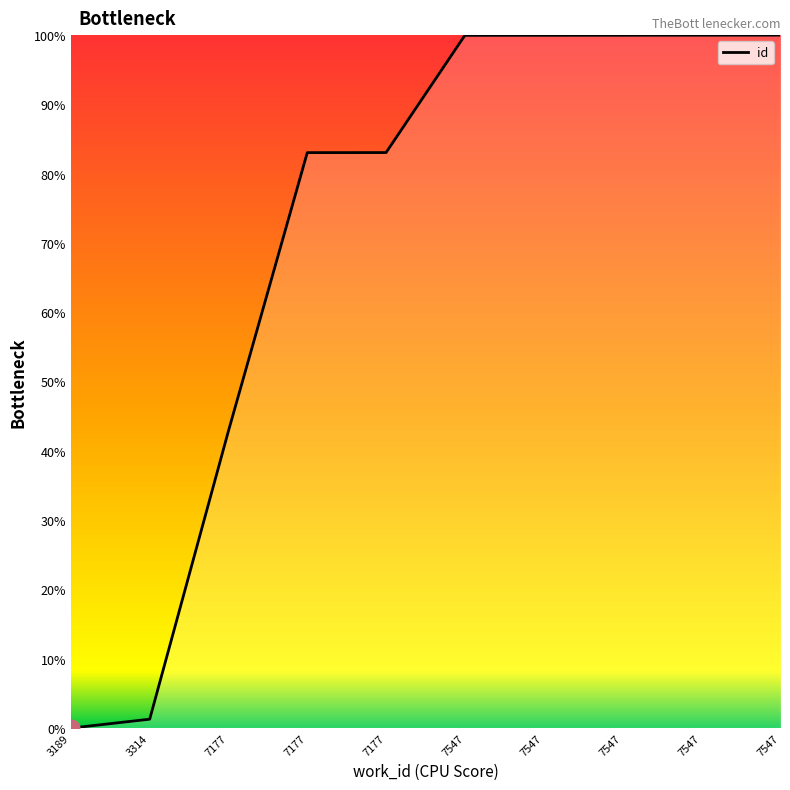

The value at 7177 is 83.1. True or false?

True